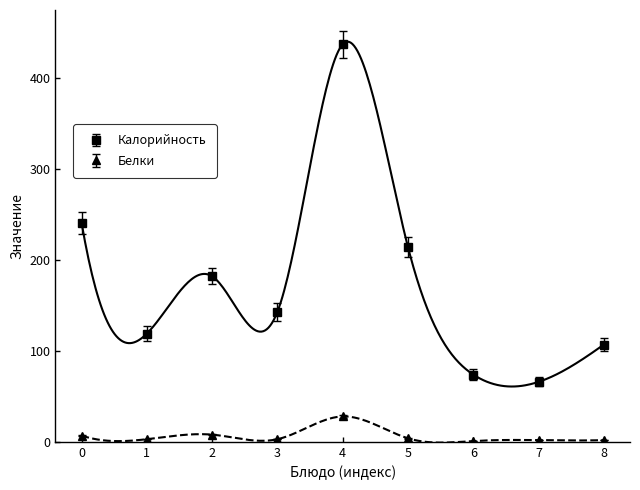

True or false: Калорийность and Белки intersect in this chart.

False